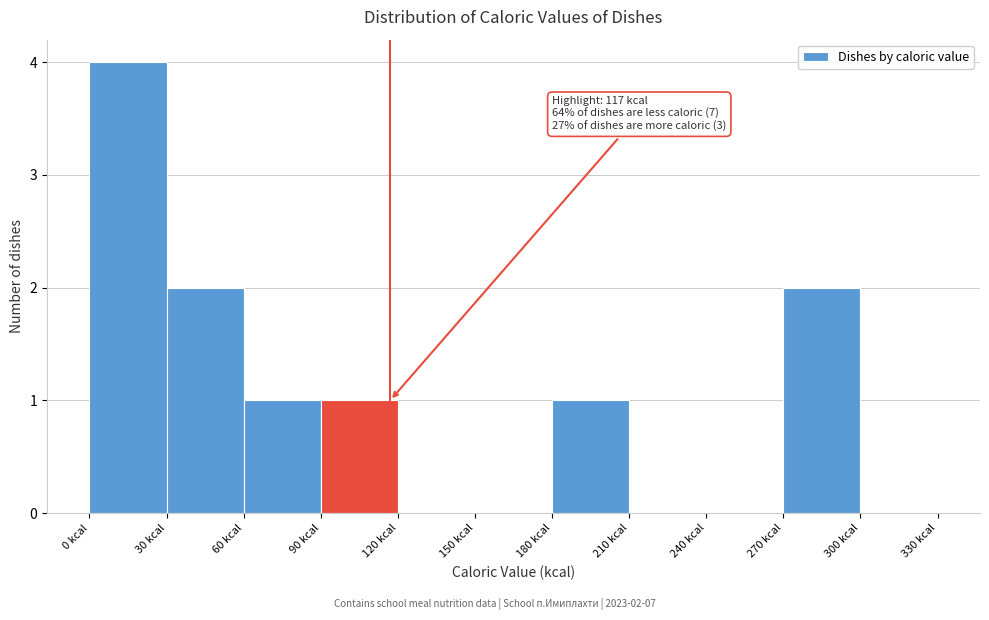

Over which range of the x-axis is the bar tallest?

0 to 30